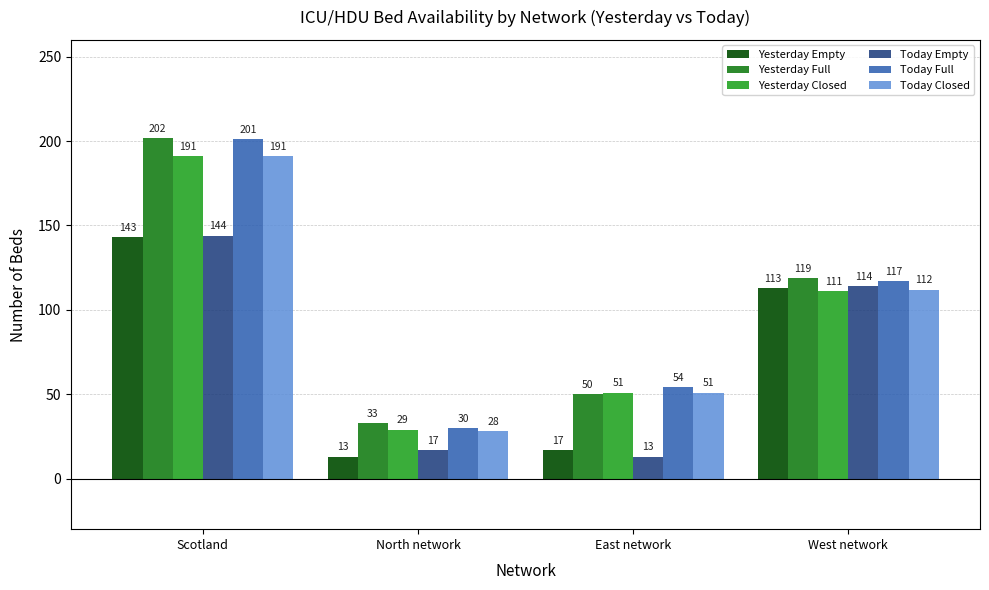

What is the sum of all Yesterday Empty values?

286